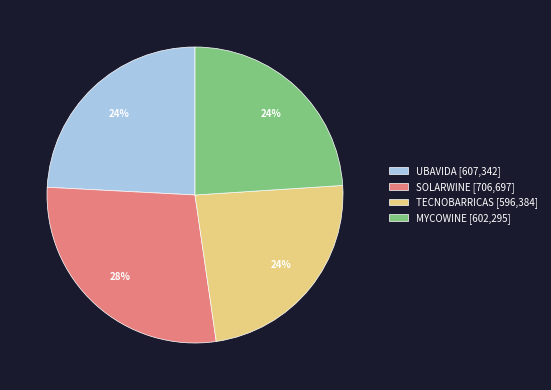

To the nearest percent, what is the average slice percentage?

25%